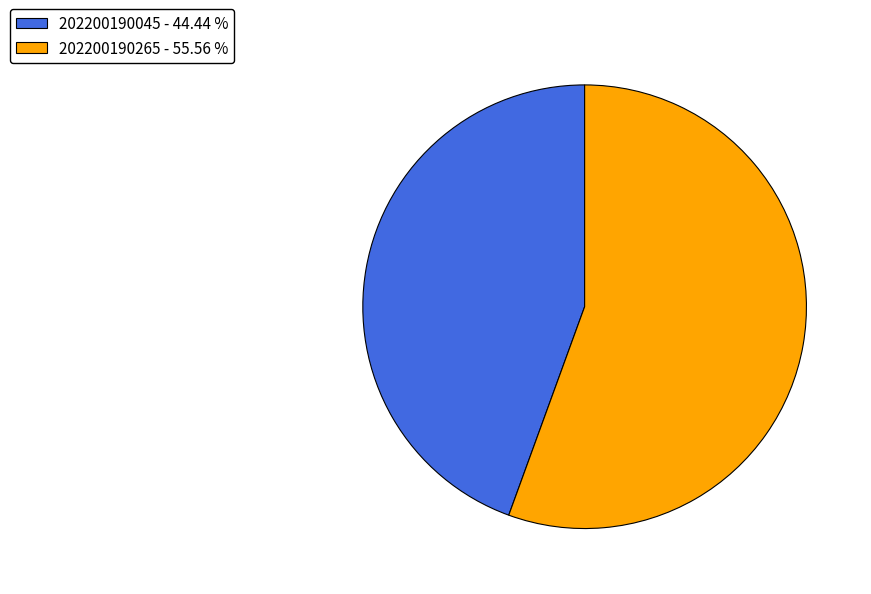

Do 202200190265 and 202200190045 together represent more than half of the pie?

Yes